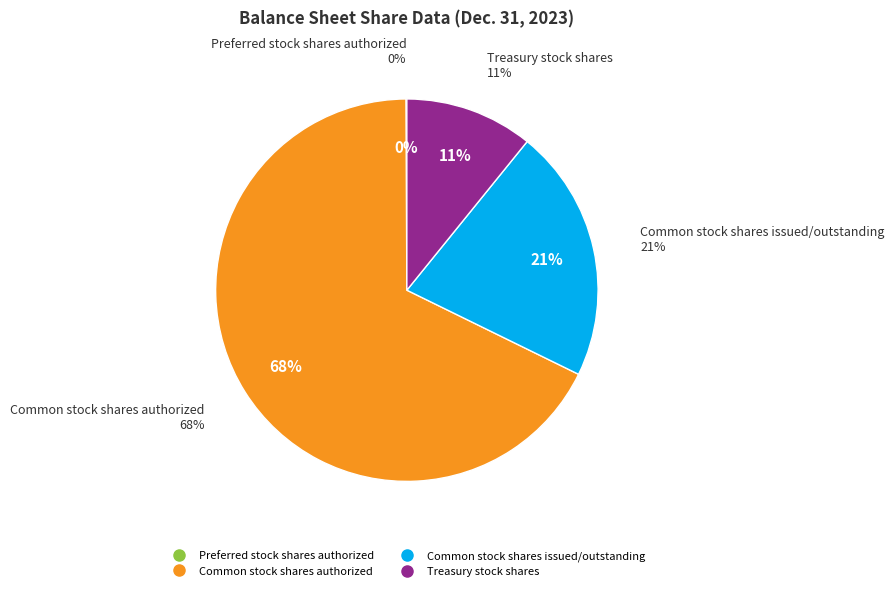

What is the ratio of the value at Common stock shares issued/outstanding to the value at Common stock shares authorized?

0.3